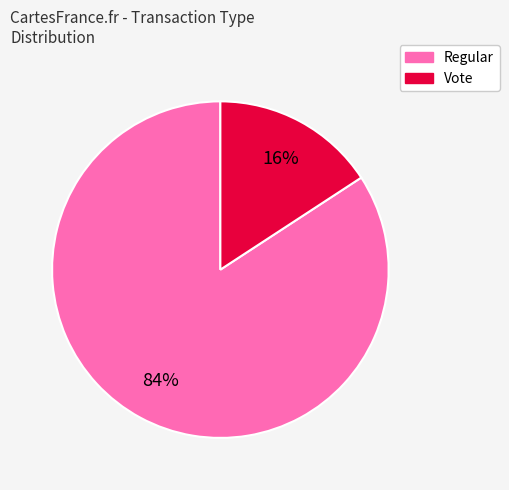

What is the ratio of the value at Vote to the value at Regular?

0.2